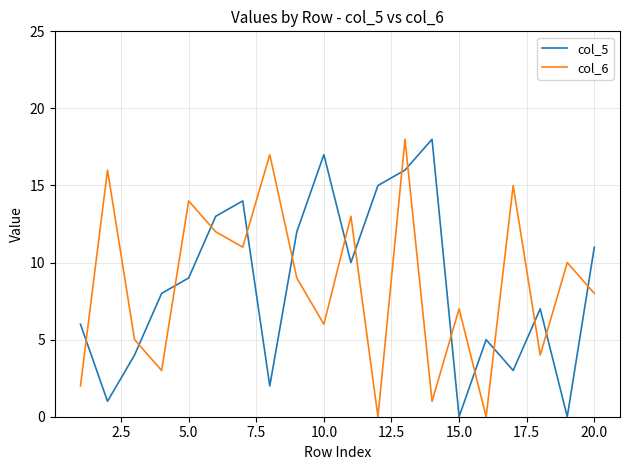

What is the difference between the maximum and second lowest values in the col_5 series?

18